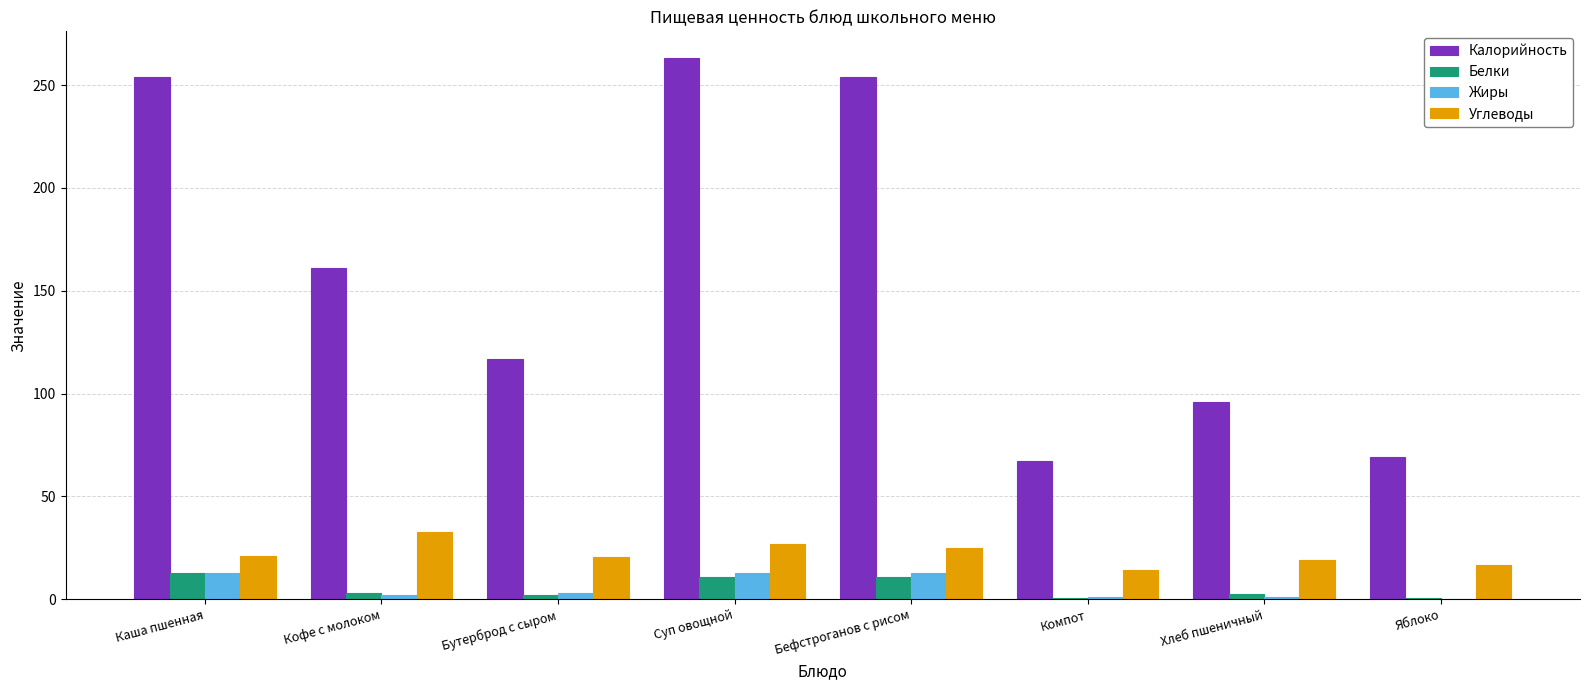

What are all the series names shown in the legend?

Калорийность, Белки, Жиры, Углеводы